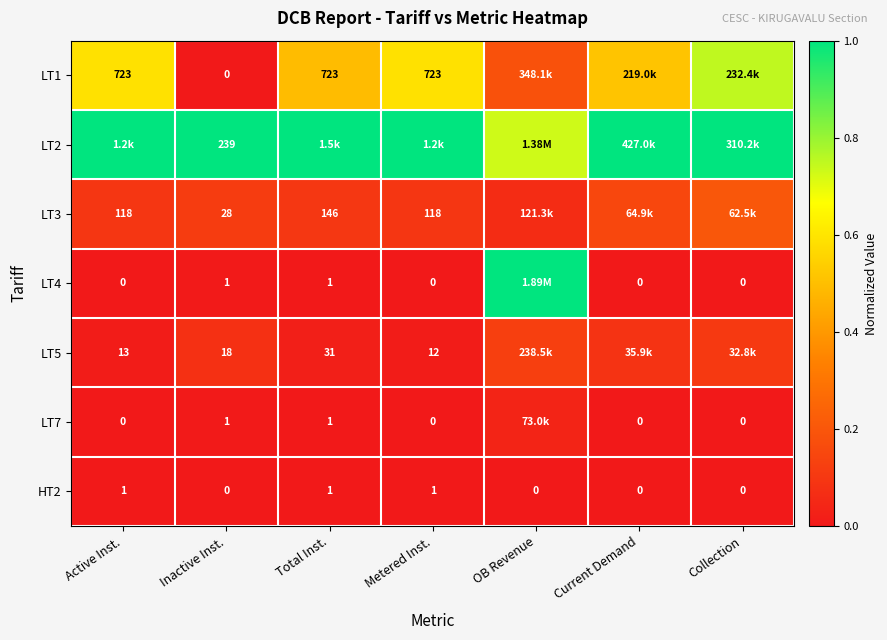

Which has a higher value, Total Inst. or Active Inst.?

Active Inst.